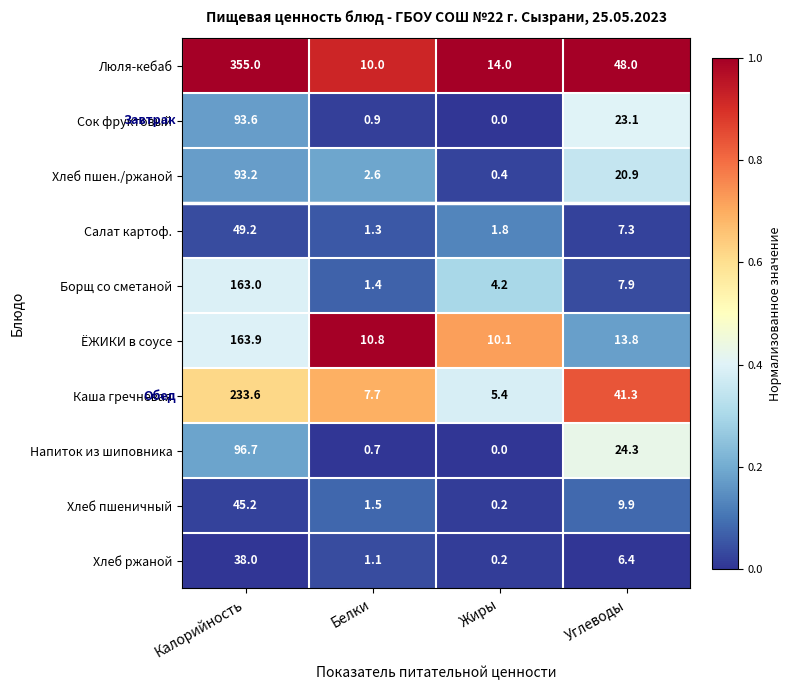

What is the difference between the maximum and minimum values in the Напиток из шиповника series?

96.7